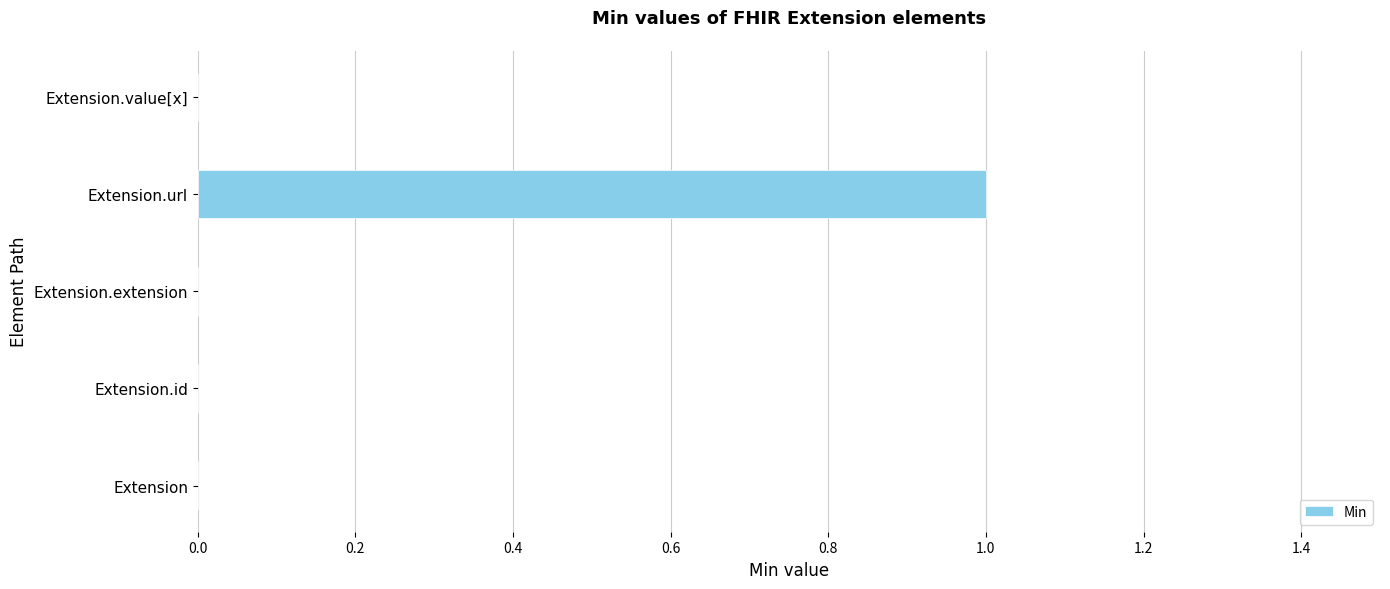

What is the sum of all values?

1